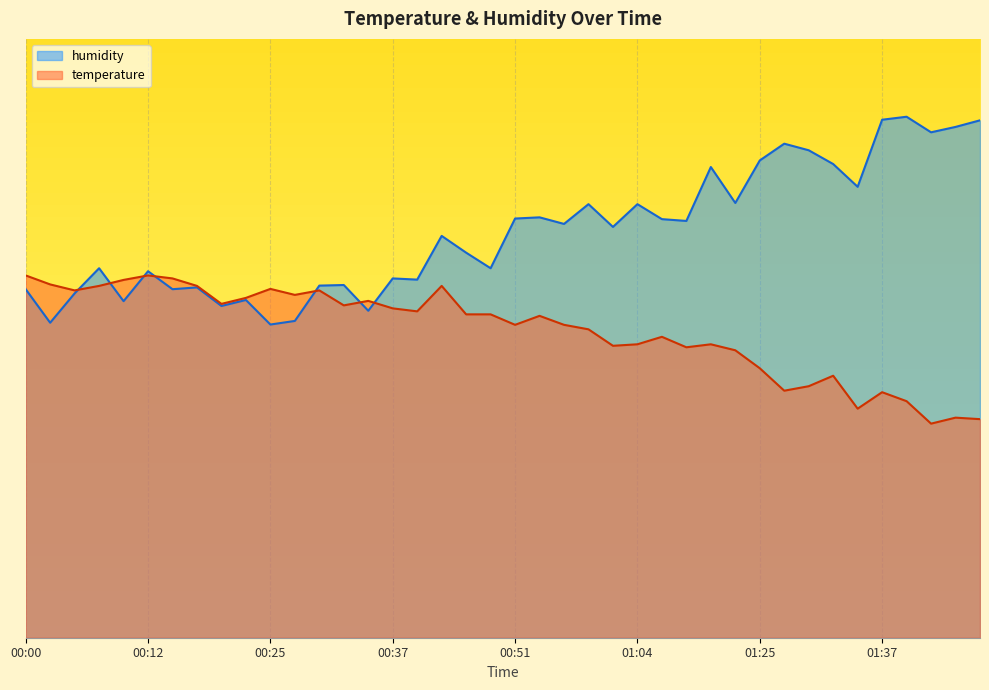

Which category has the highest value in the temperature series?

00:00